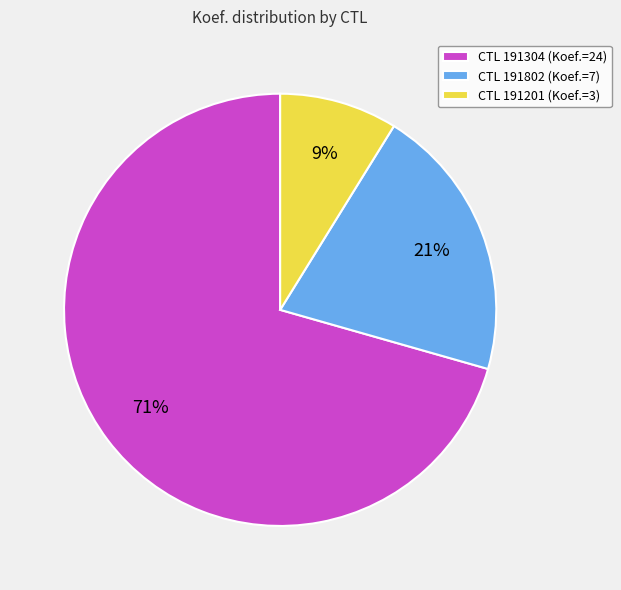

Rank the categories by value from highest to lowest.

CTL 191304 (Koef.=24), CTL 191802 (Koef.=7), CTL 191201 (Koef.=3)